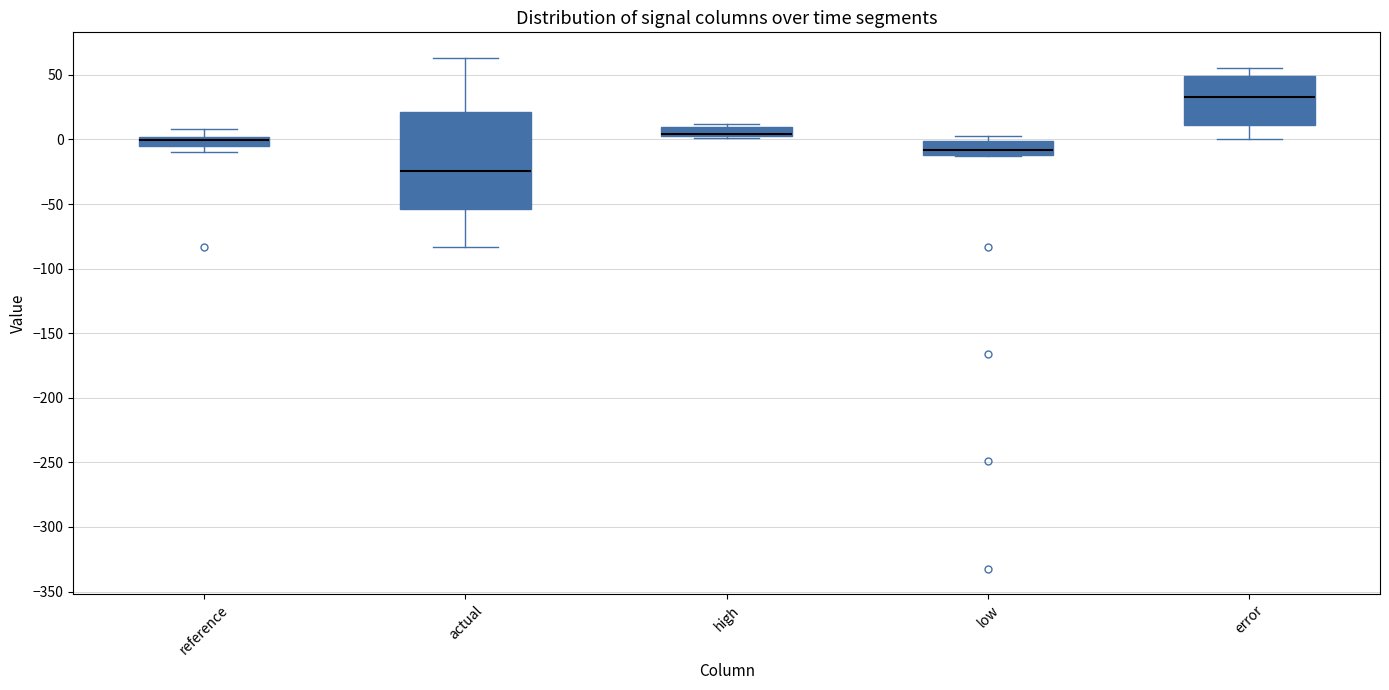

Which box's median line is the lowest?

actual